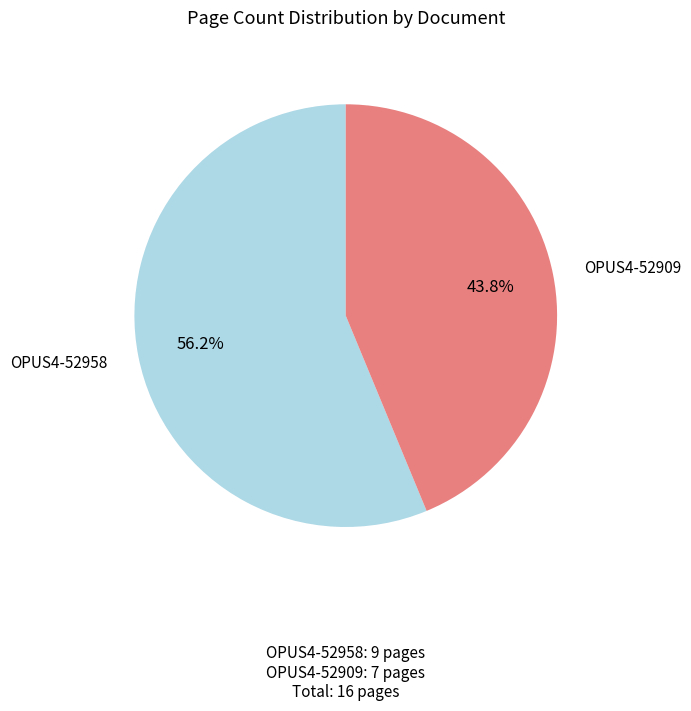

To the nearest percent, what is the combined percentage of OPUS4-52909 and OPUS4-52958?

100%